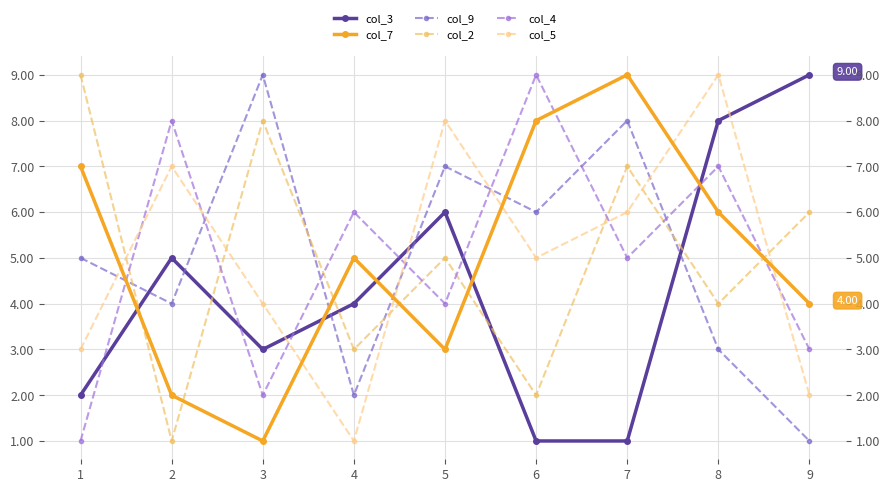

List the series in order of their peak value, lowest first.

col_3, col_9, col_2, col_4, col_5, col_7